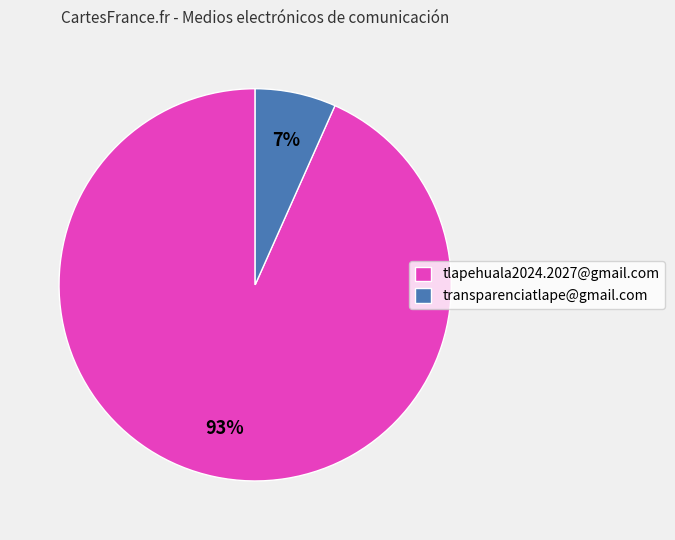

Which category has the biggest portion of the pie?

tlapehuala2024.2027@gmail.com